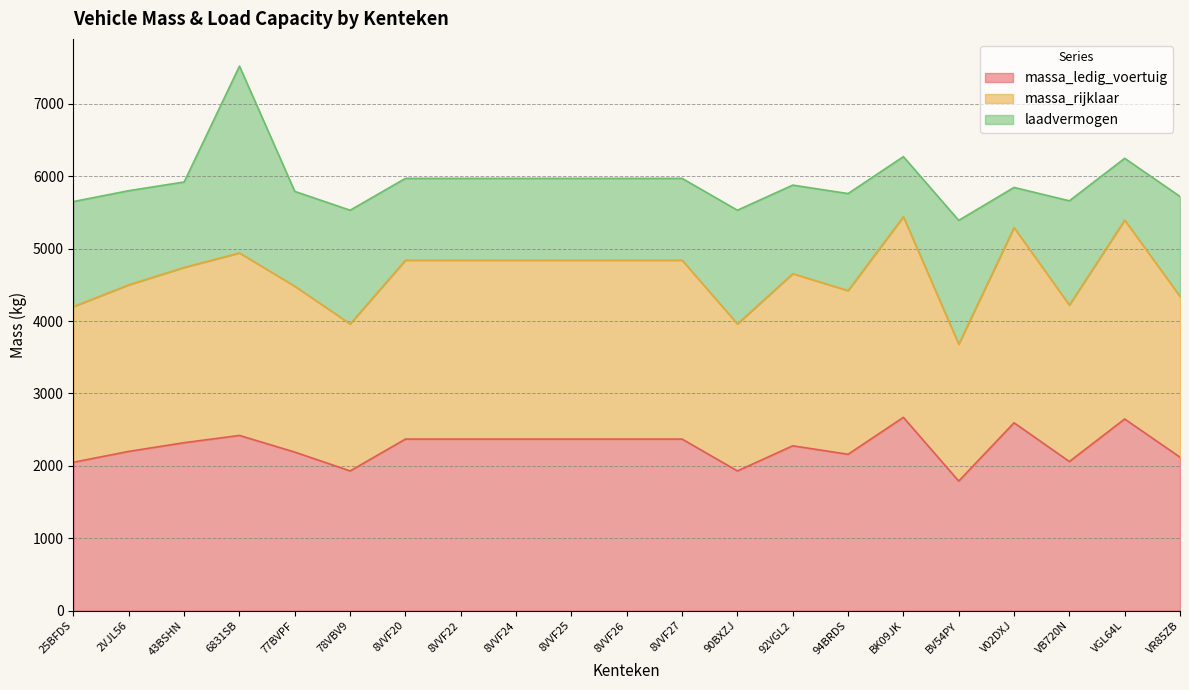

The value of massa_ledig_voertuig at 2VJL56 is 2200. True or false?

True